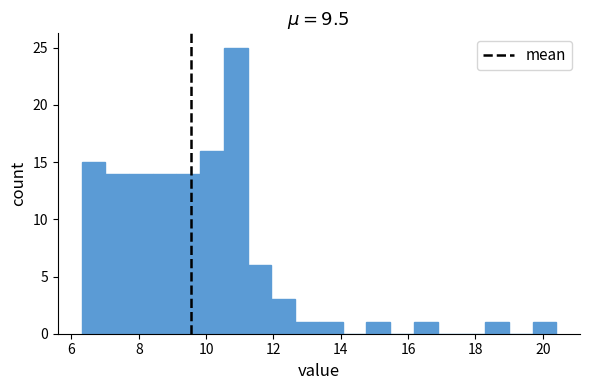

Around what value on the x-axis is the tallest bar? Give the approximate position of its centre, as read against the axis.

10.8